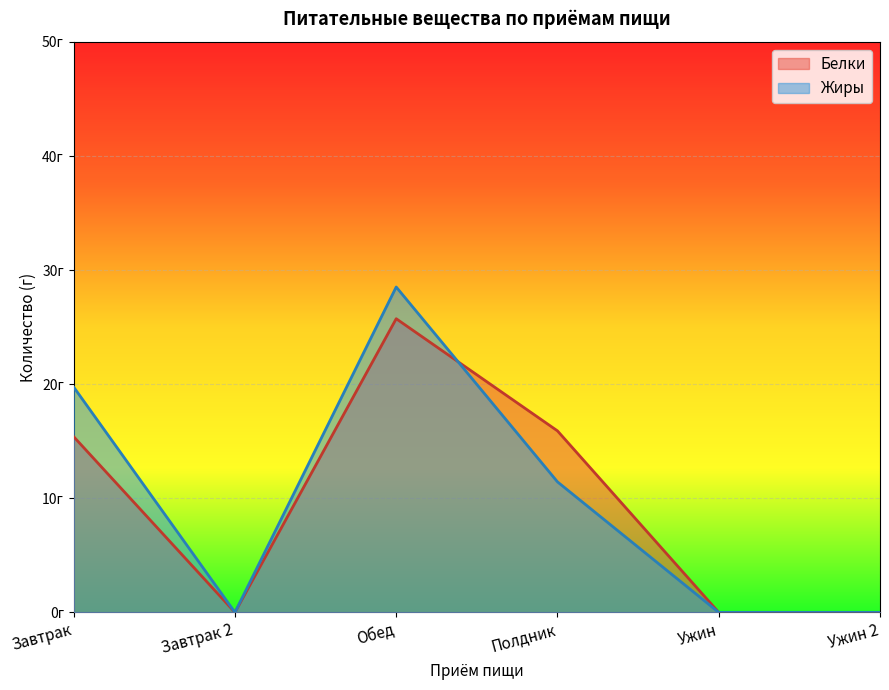

What is the difference between the second highest and second lowest values in the Жиры series?

19.8